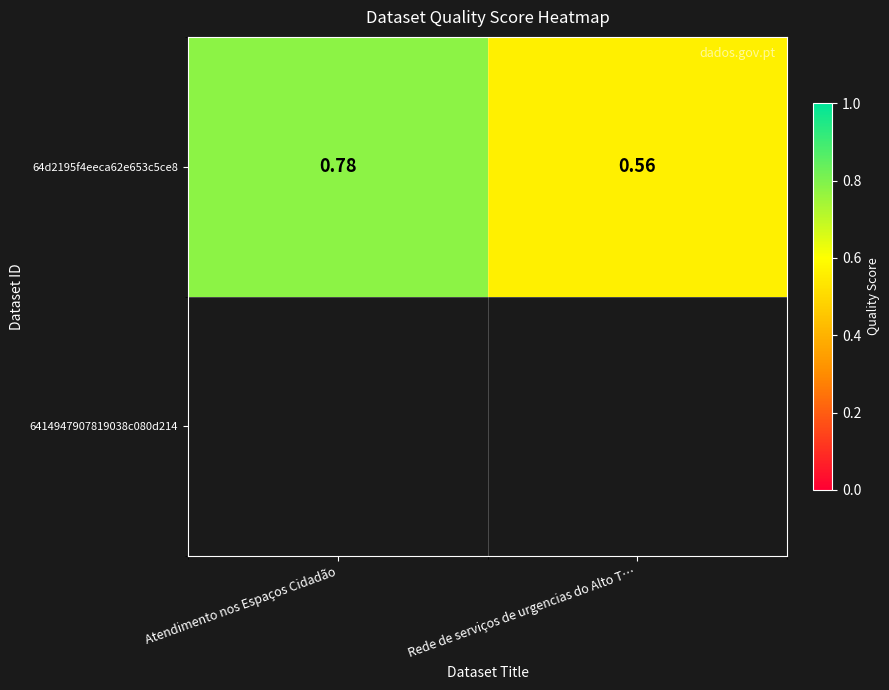

True or false: the data shows 0.6 at Rede de serviços de urgencias do Alto T….

True